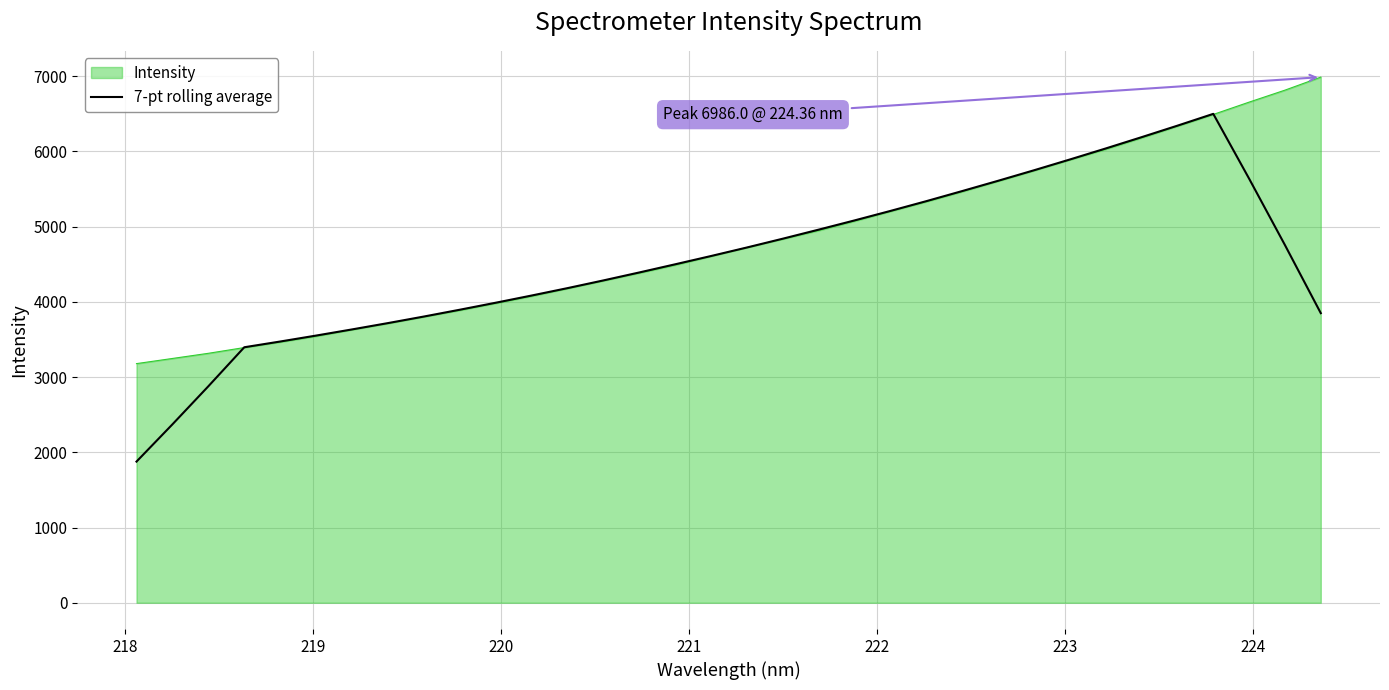

What is the greatest value displayed?

6986.0